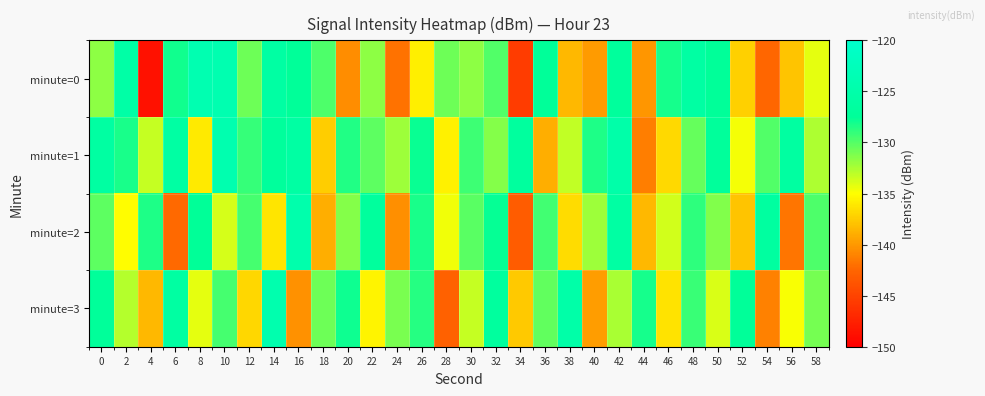

At which category is the sum across all series the highest?

42